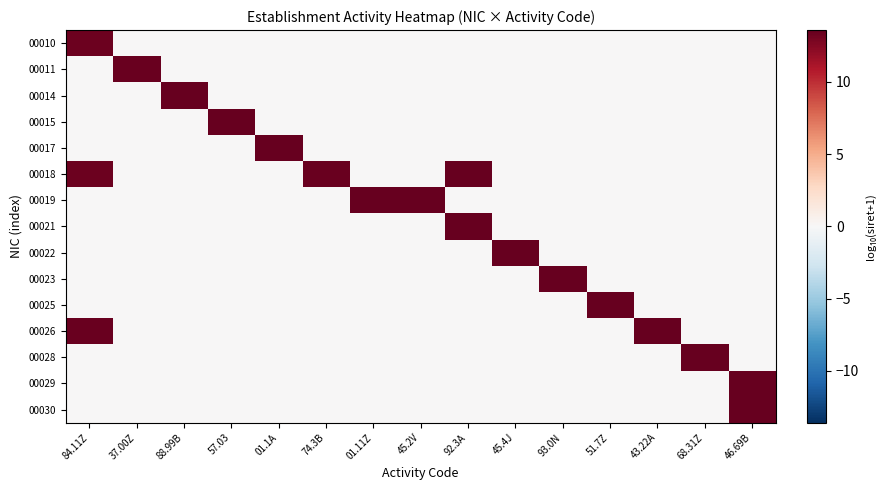

What is the maximum value shown in the chart?

13.6